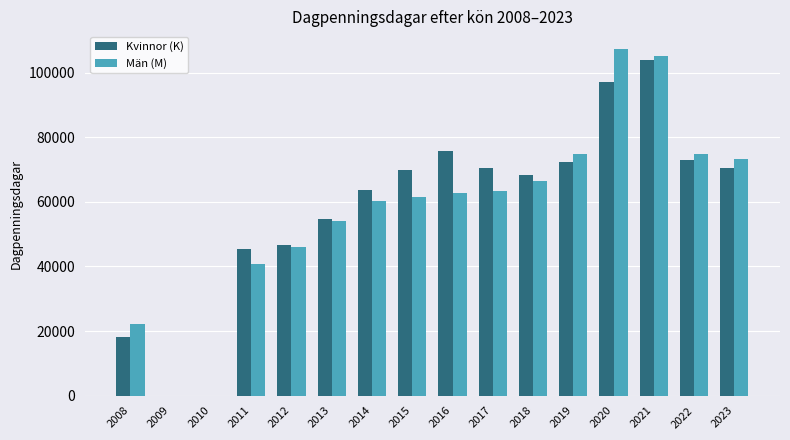

What is the total value across all series at 2022?

147613